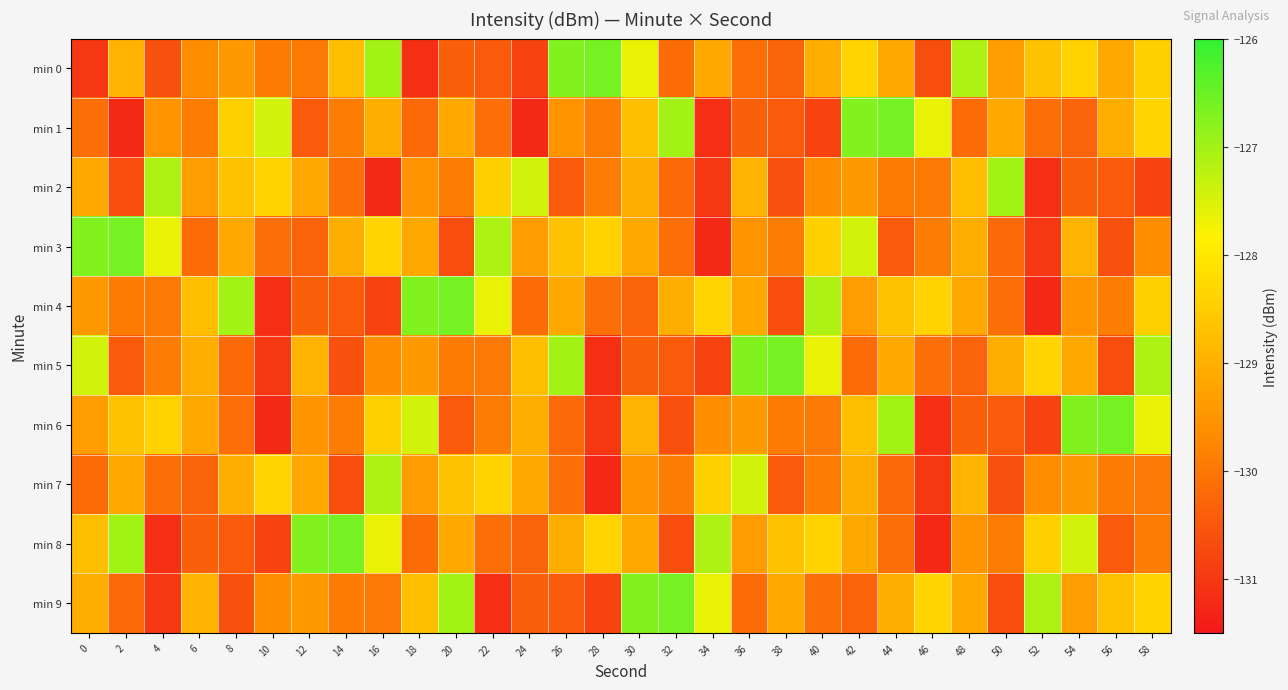

What is the minimum value shown in the chart?

-131.2